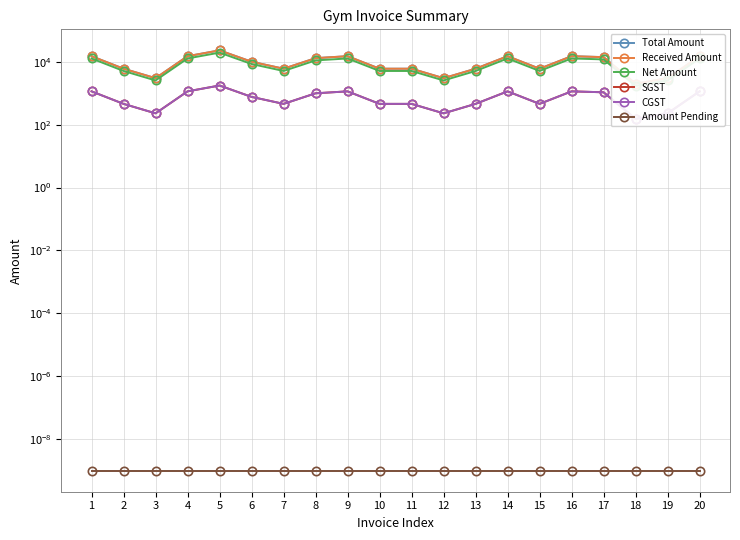

Rank the series at 20 from highest to lowest value.

Total Amount, Received Amount, Net Amount, SGST, CGST, Amount Pending